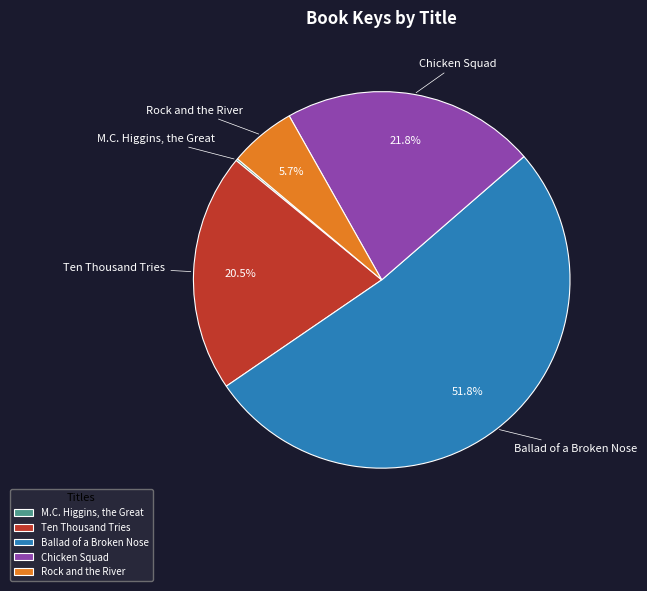

Does Ballad of a Broken Nose represent more than half of the total?

Yes